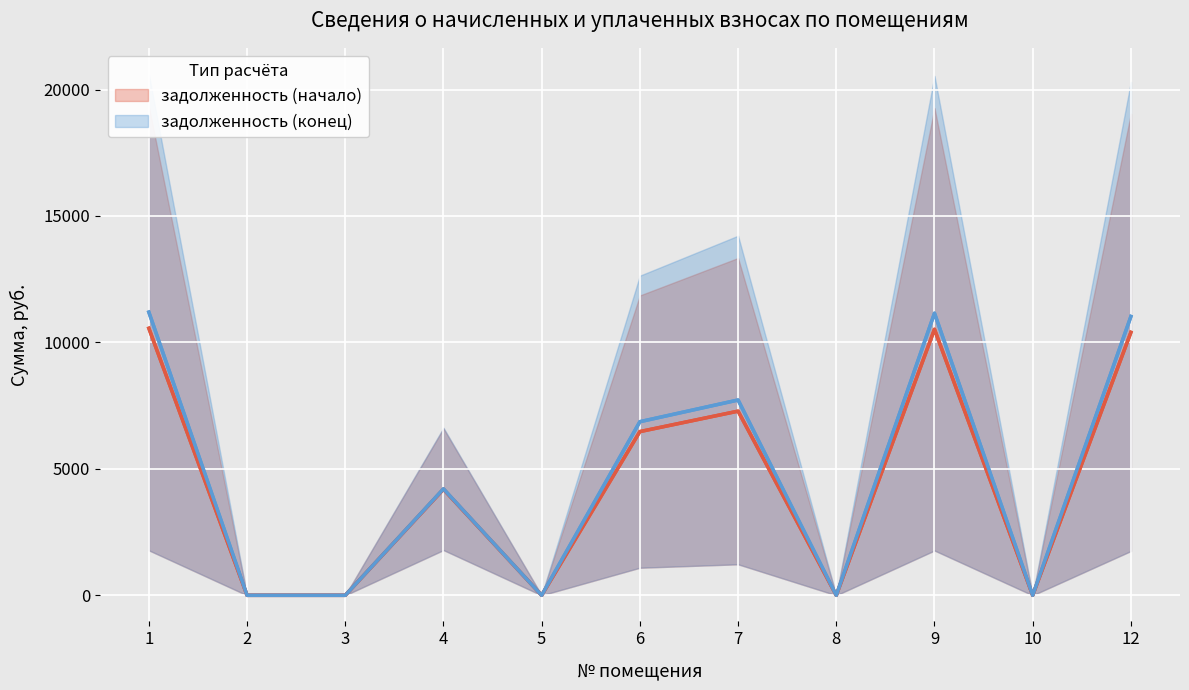

At how many categories does at least one series exceed 9683?

3